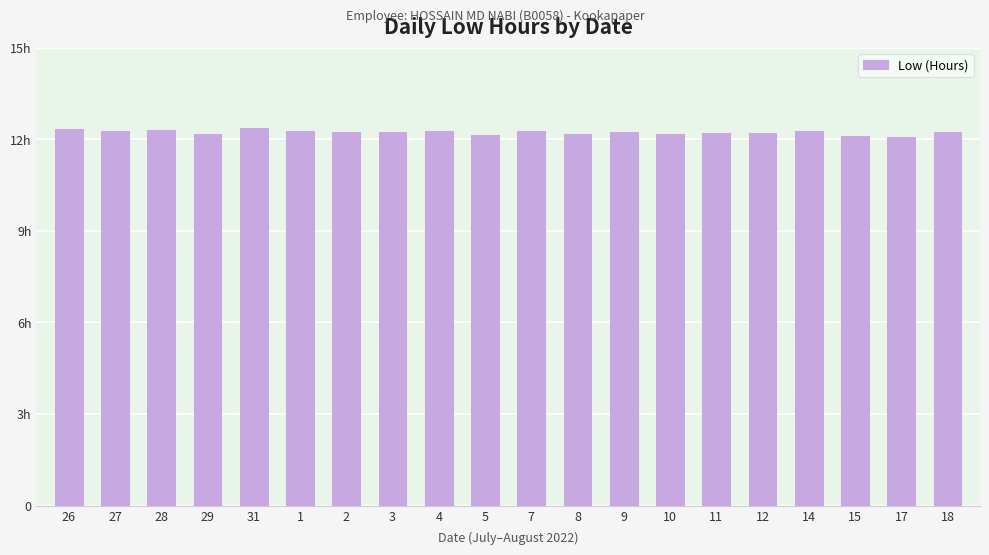

Does the chart contain any negative values?

No